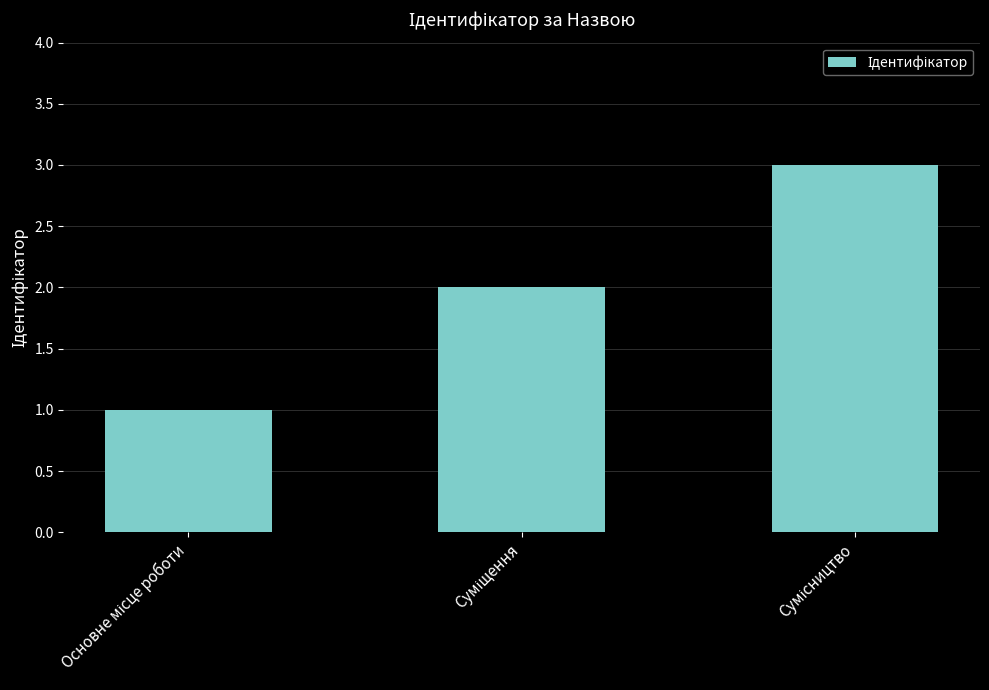

What is the difference between the maximum and second lowest values?

1